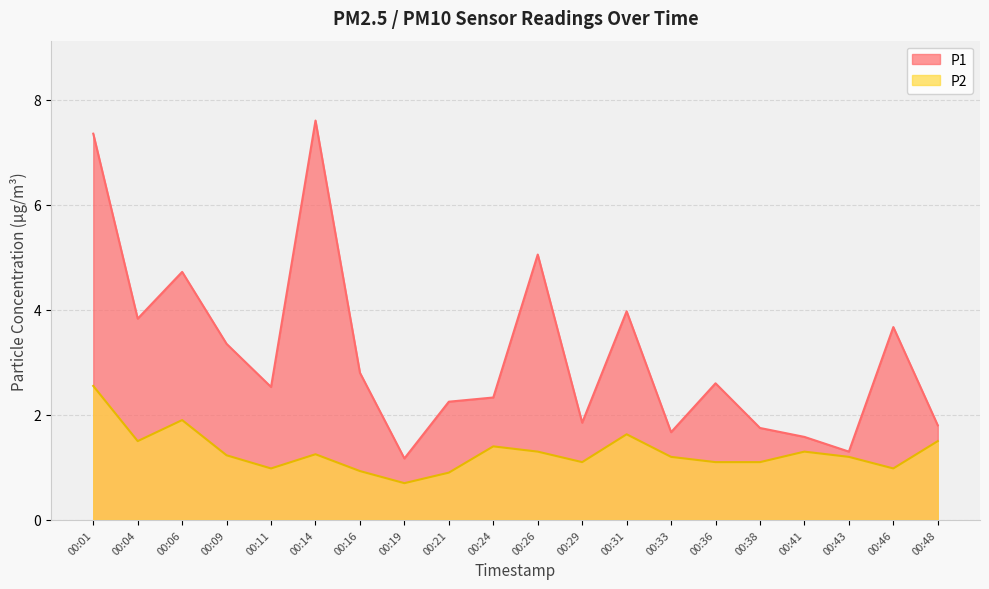

Where does the P2 series first go above 1?

00:01